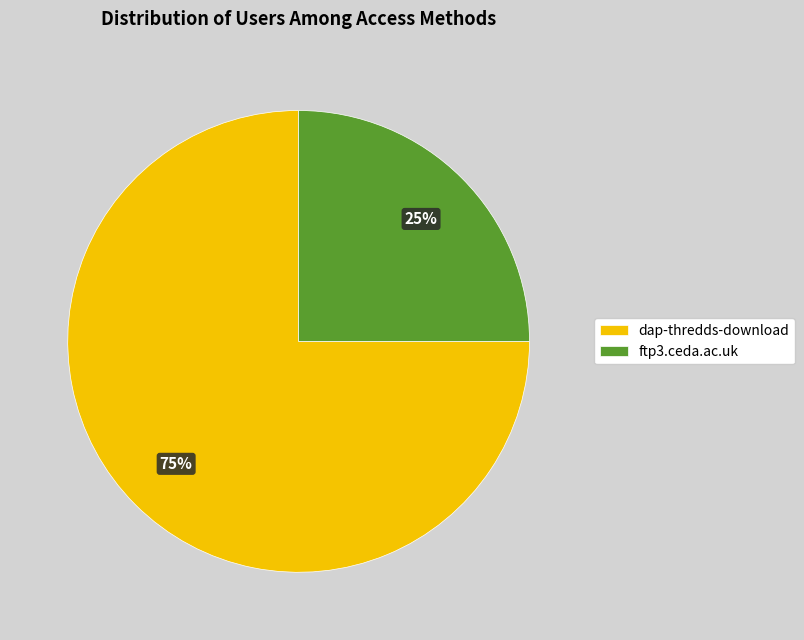

To the nearest percent, what is the average slice percentage?

50%